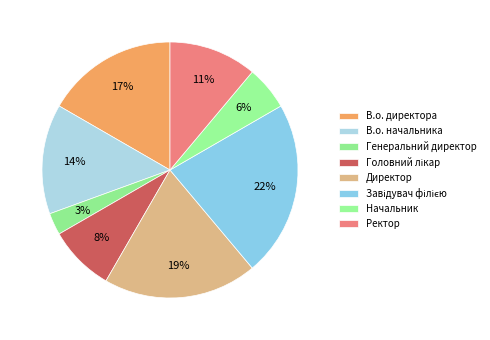

Count the number of slices in the pie.

8